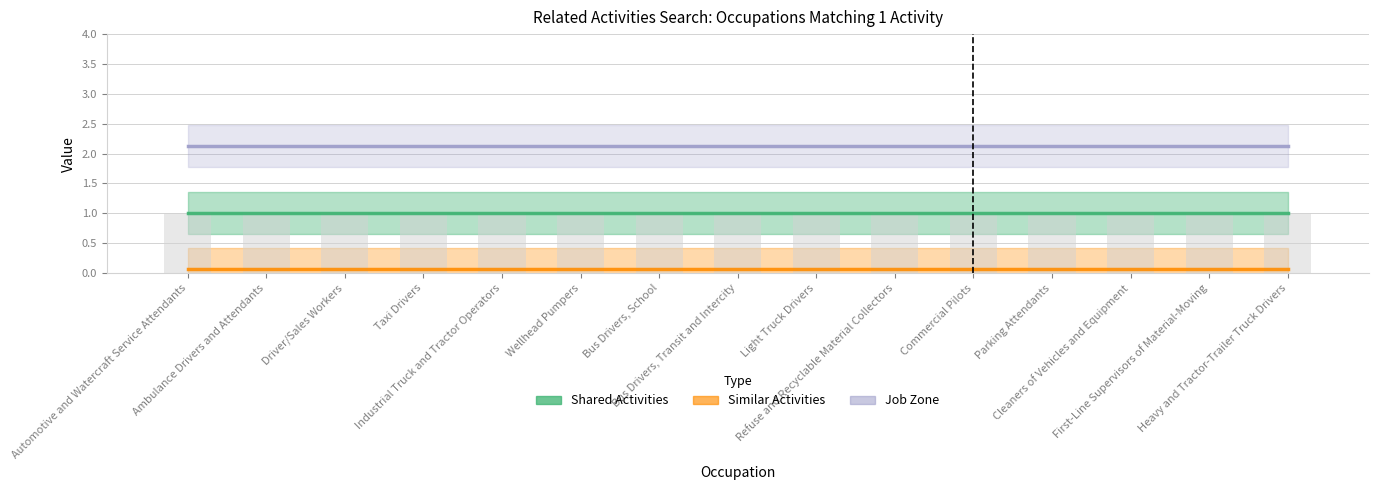

Which series has the largest total across all categories?

Job Zone